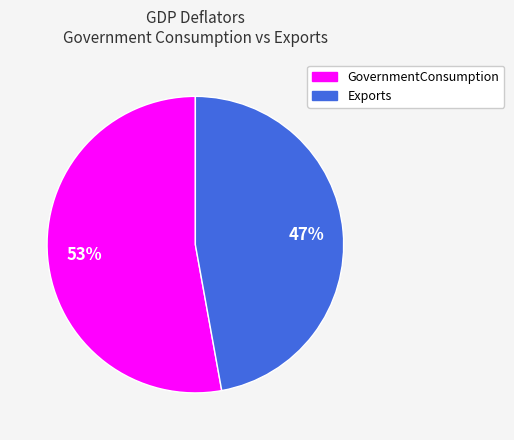

Does any single category account for the majority?

Yes